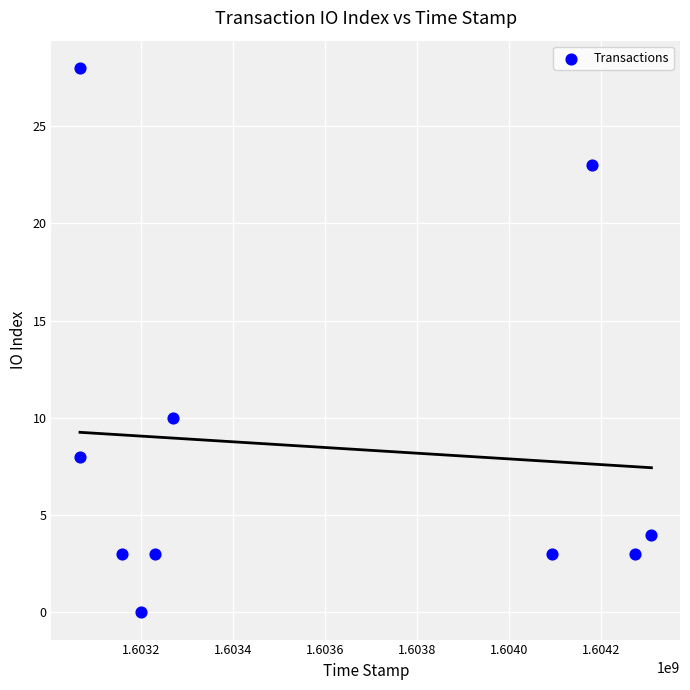

What is the range of X values (max minus min)?

1242721